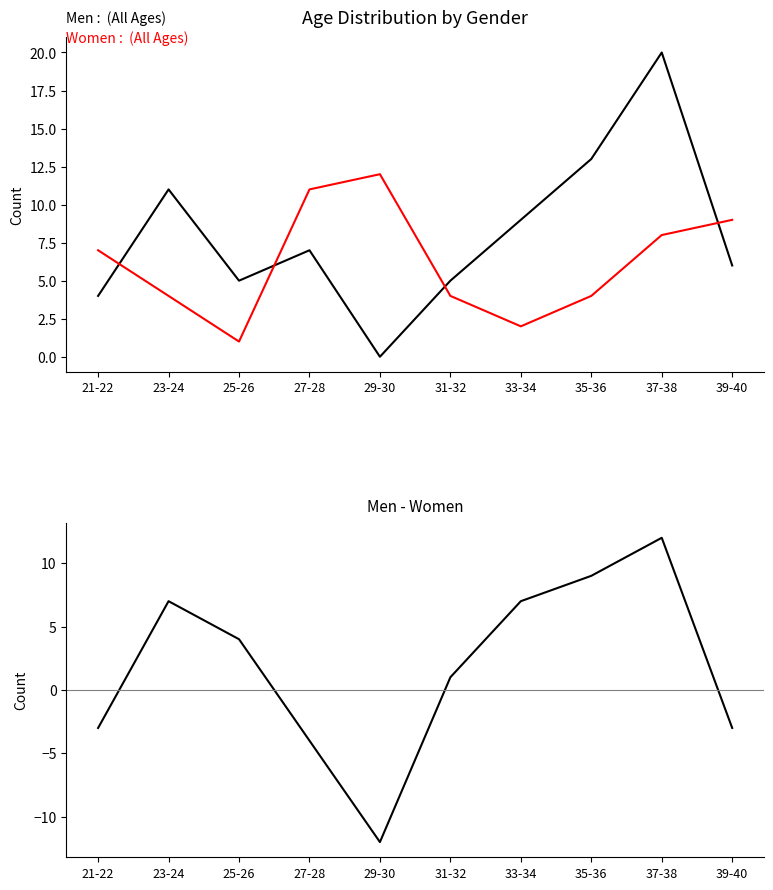

What position from the right is 31-32?

5